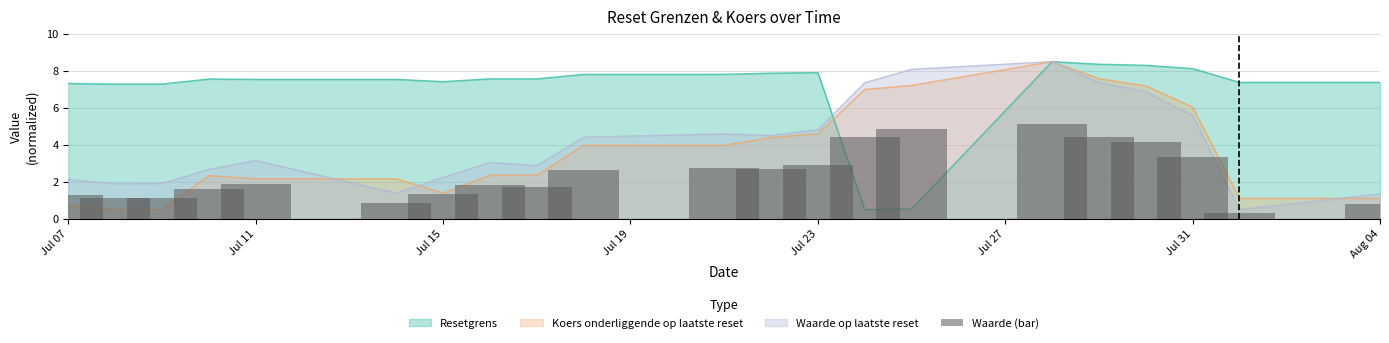

What position from the right is 2025-07-18?

12